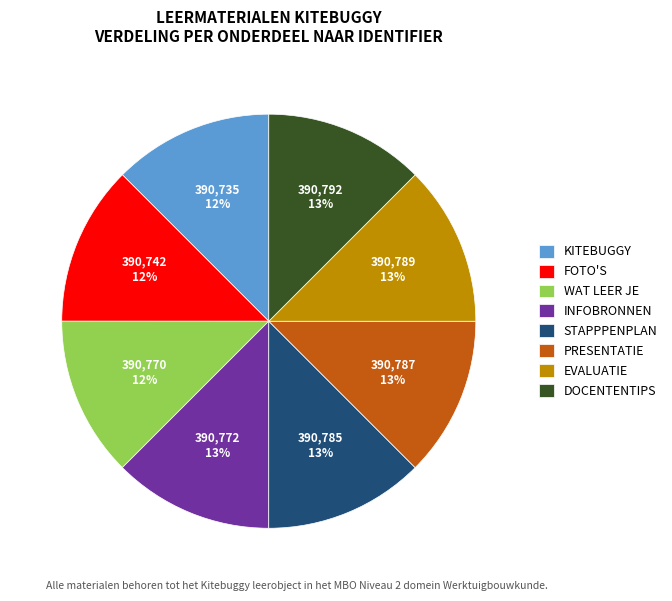

The DOCENTENTIPS slice represents 23% of the pie. True or false?

False